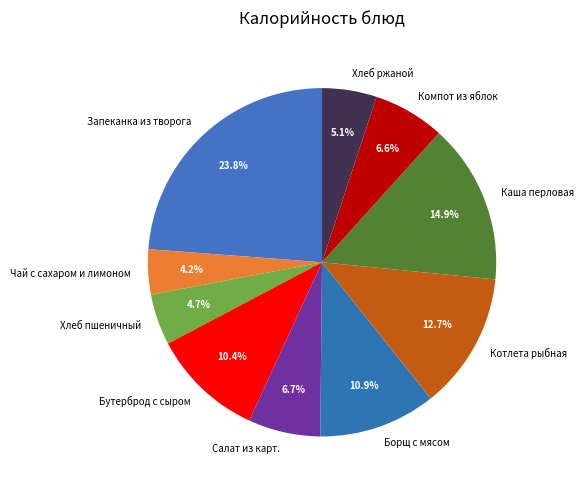

Count the number of slices in the pie.

10